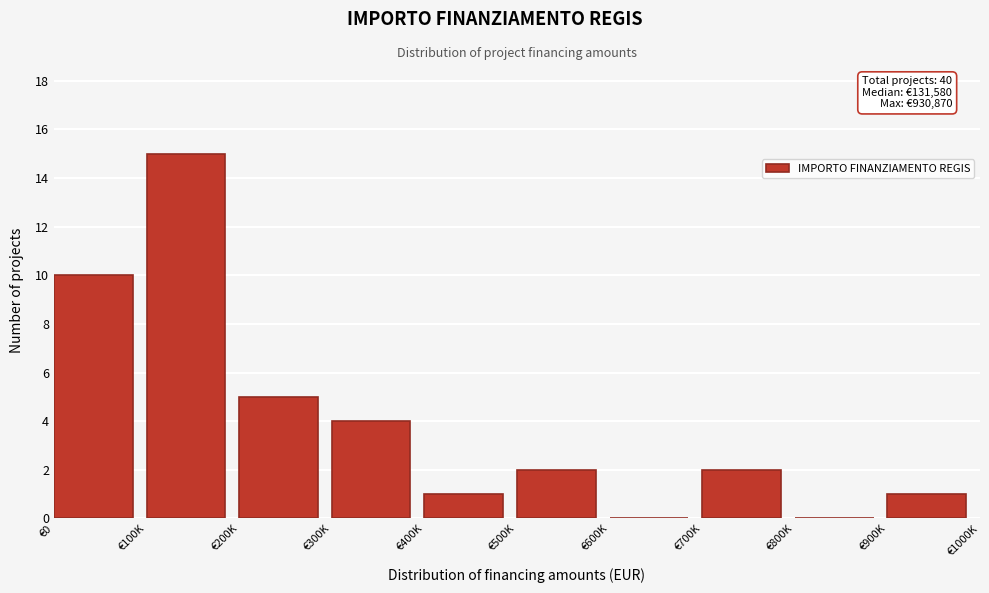

Reading left to right, transcribe all the data shown in this chart.

€0=10	€100K=15	€200K=5	€300K=4	€400K=1	€500K=2	€600K=0	€700K=2	€800K=0	€900K=1